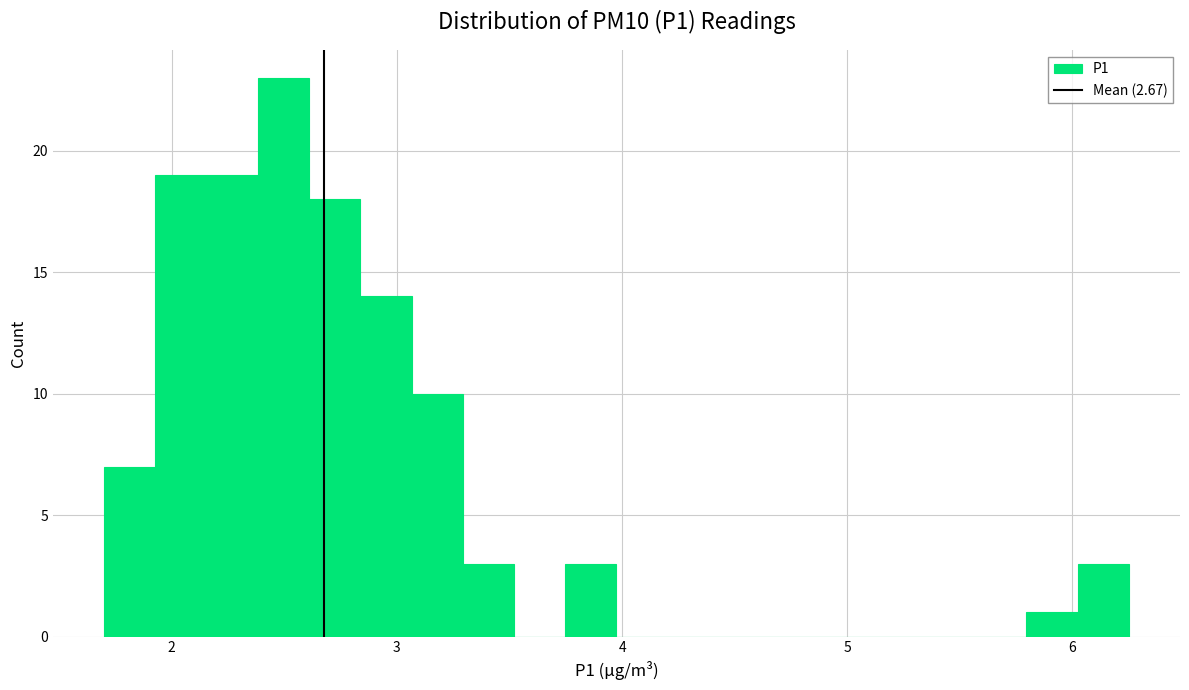

Around what value on the x-axis is the tallest bar? Give the approximate position of its centre, as read against the axis.

2.5